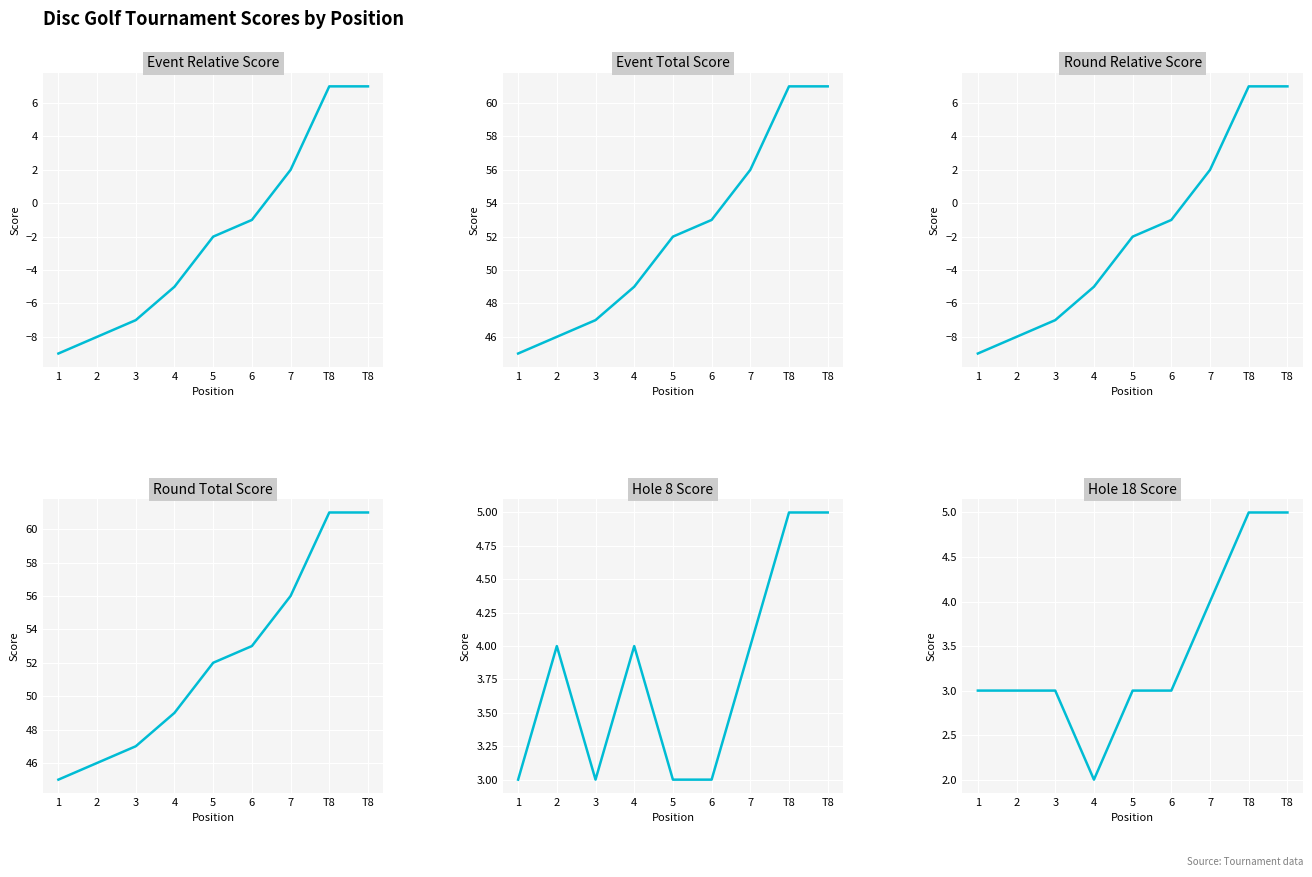

What are all the series names shown in the legend?

Event Relative Score, Event Total Score, Round Relative Score, Round Total Score, Hole 8 Score, Hole 18 Score